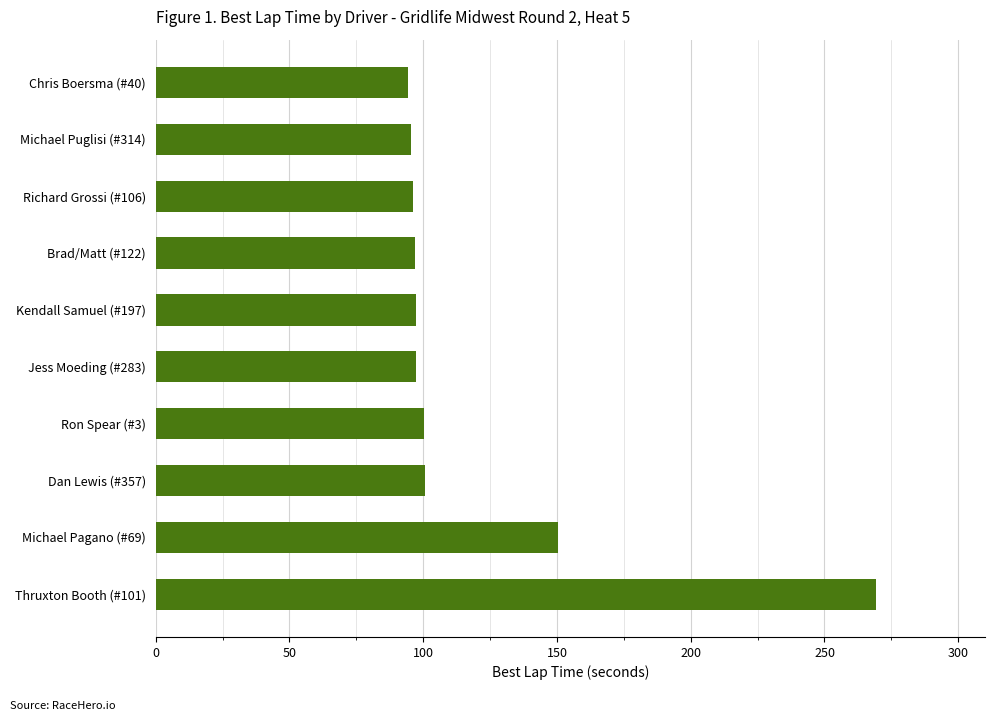

What is the label of the 2nd bar from the bottom?

Michael Pagano (#69)